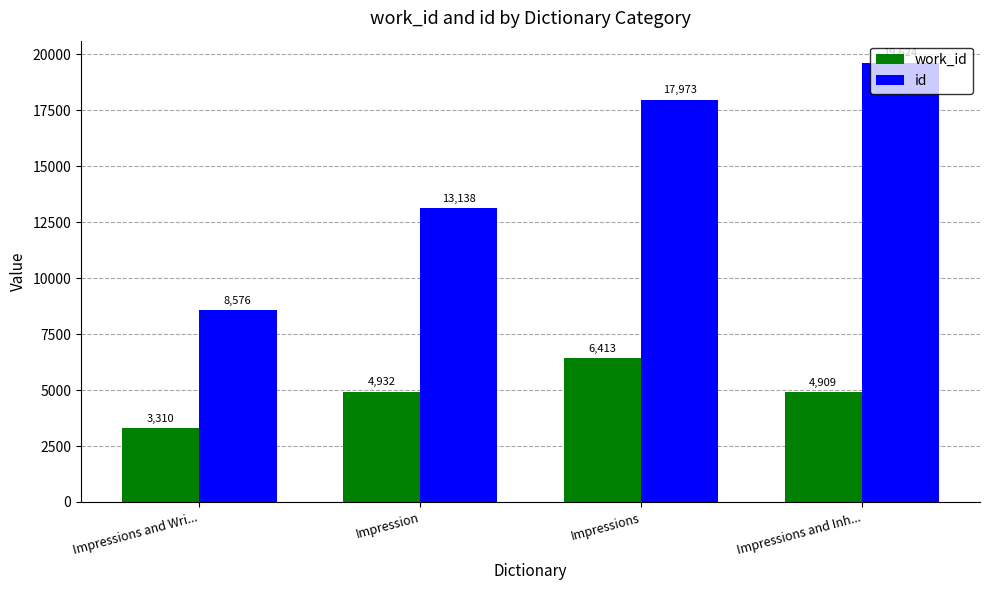

Which series has the largest total across all categories?

id